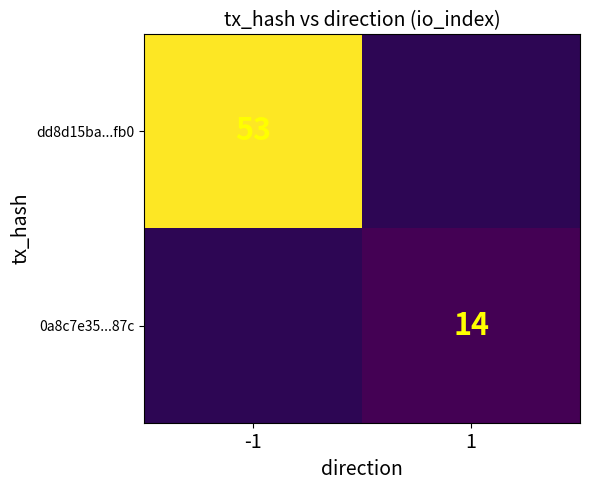

The value of dd8d15ba...fb0 at -1 is 14. True or false?

False